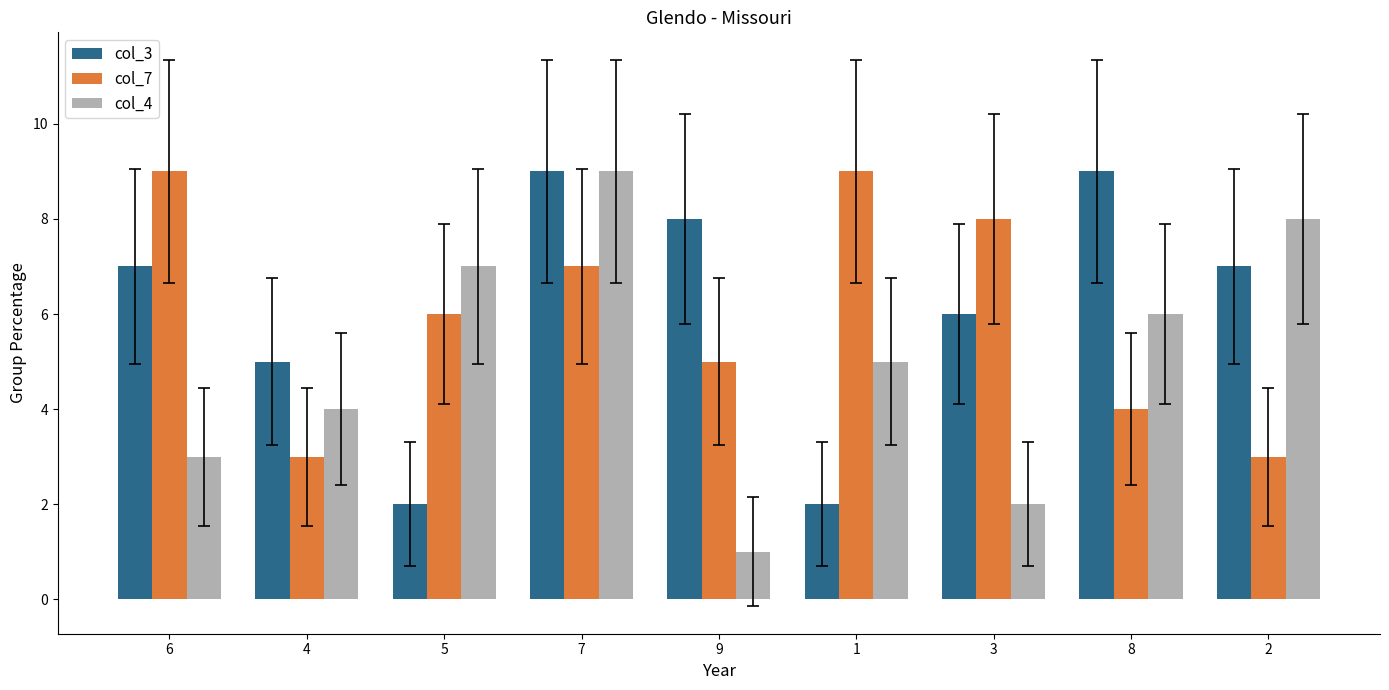

Which series has the largest total across all categories?

col_3